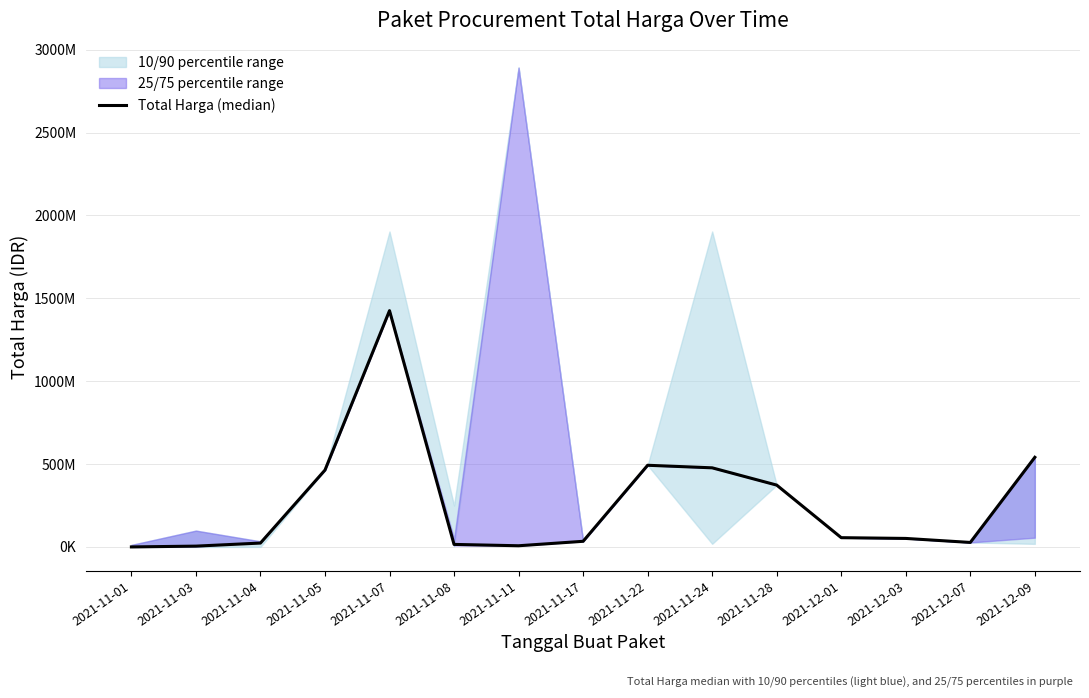

What is the change in value from 2021-11-08 to 2021-12-01?

+40638840